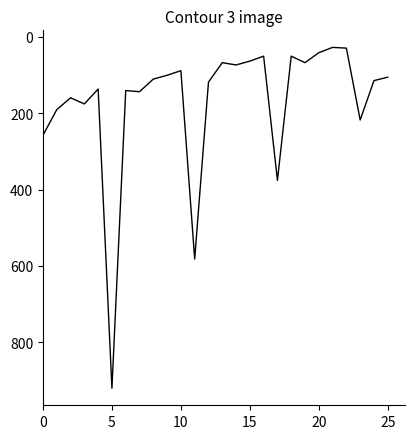

What is the difference between the maximum and minimum values?

892